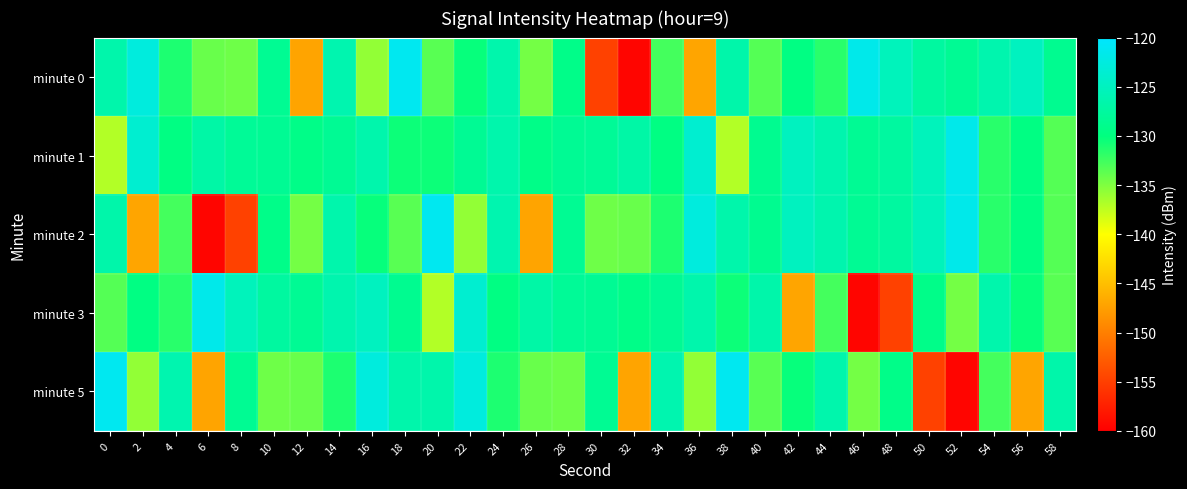

Reading left to right, list all the values displayed in this chart.

minute 0: 0=-126.6	2=-122.7	4=-131.1	6=-134.1	8=-134.3	10=-128.4	12=-147.1	14=-126.3	16=-135.7	18=-121.2	20=-133.5	22=-130.2	24=-126.5	26=-134.6	28=-129.2	30=-154.8	32=-159.5	34=-132.7	36=-147.0	38=-126.7	40=-133.3	42=-129.7	44=-131.6	46=-121.7	48=-125.3	50=-127.5	52=-128.4	54=-126.4	56=-125.1	58=-128.7
minute 1: 0=-137.0	2=-123.7	4=-129.7	6=-127.0	8=-128.2	10=-128.4	12=-129.4	14=-128.4	16=-126.5	18=-130.5	20=-130.5	22=-128.4	24=-126.5	26=-129.4	28=-128.4	30=-128.2	32=-127.0	34=-129.7	36=-123.7	38=-137.0	40=-128.7	42=-125.1	44=-126.4	46=-128.4	48=-127.5	50=-125.3	52=-121.7	54=-131.6	56=-129.7	58=-133.3
minute 2: 0=-126.7	2=-147.0	4=-132.7	6=-159.5	8=-154.8	10=-129.2	12=-134.6	14=-126.5	16=-130.2	18=-133.5	20=-121.2	22=-135.7	24=-126.3	26=-147.1	28=-128.4	30=-134.3	32=-134.1	34=-131.1	36=-122.7	38=-126.6	40=-128.7	42=-125.1	44=-126.4	46=-128.4	48=-127.5	50=-125.3	52=-121.7	54=-131.6	56=-129.7	58=-133.3
minute 3: 0=-133.3	2=-129.7	4=-131.6	6=-121.7	8=-125.3	10=-127.5	12=-128.4	14=-126.4	16=-125.1	18=-128.7	20=-137.0	22=-123.7	24=-129.7	26=-127.0	28=-128.2	30=-128.4	32=-129.4	34=-128.4	36=-126.5	38=-130.5	40=-126.7	42=-147.0	44=-132.7	46=-159.5	48=-154.8	50=-129.2	52=-134.6	54=-126.5	56=-130.2	58=-133.5
minute 5: 0=-121.2	2=-135.7	4=-126.3	6=-147.1	8=-128.4	10=-134.3	12=-134.1	14=-131.1	16=-122.7	18=-126.6	20=-126.6	22=-122.7	24=-131.1	26=-134.1	28=-134.3	30=-128.4	32=-147.1	34=-126.3	36=-135.7	38=-121.2	40=-133.5	42=-130.2	44=-126.5	46=-134.6	48=-129.2	50=-154.8	52=-159.5	54=-132.7	56=-147.0	58=-126.7